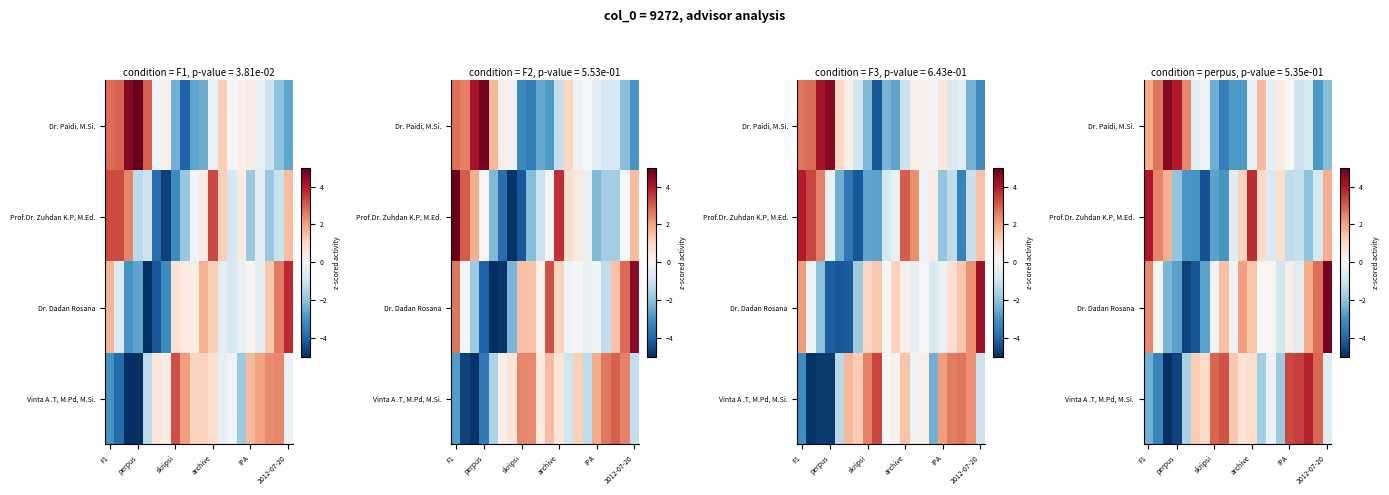

What is the difference between the highest and lowest values at 12?

3.4